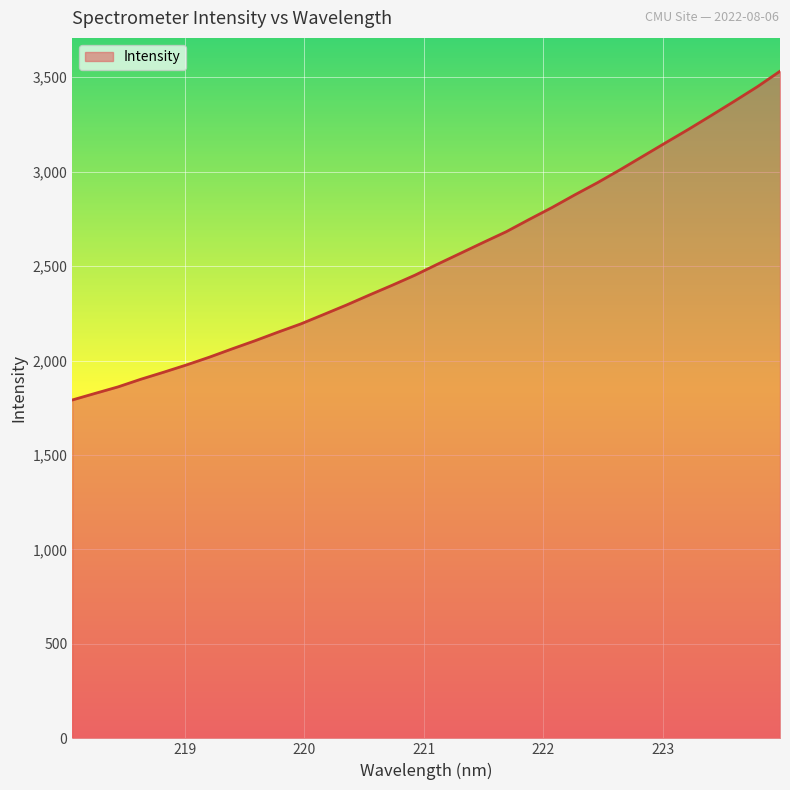

What is the maximum value shown in the chart?

3531.5